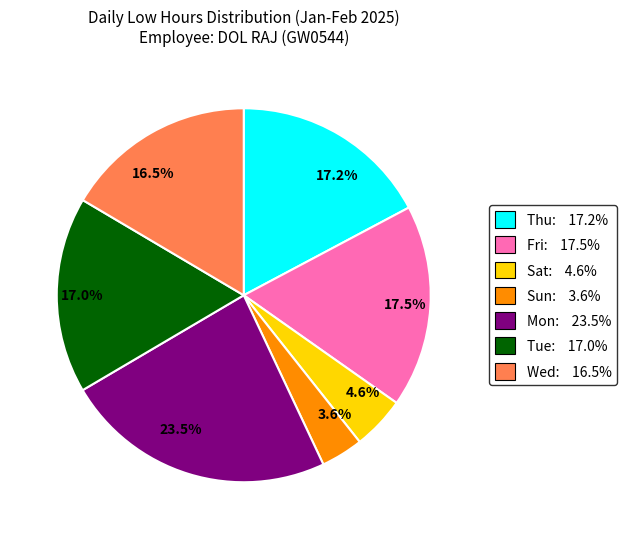

Which has a higher value, 17.5% or 4.6%?

17.5%